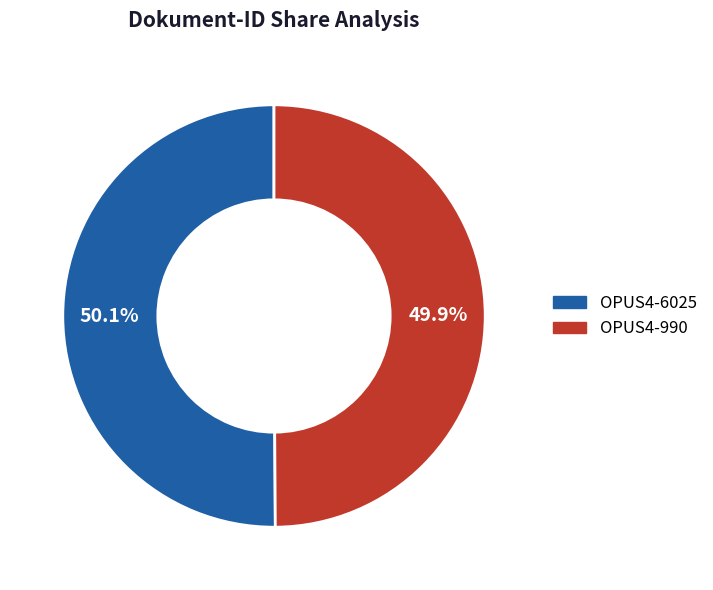

Does any single category account for the majority?

Yes